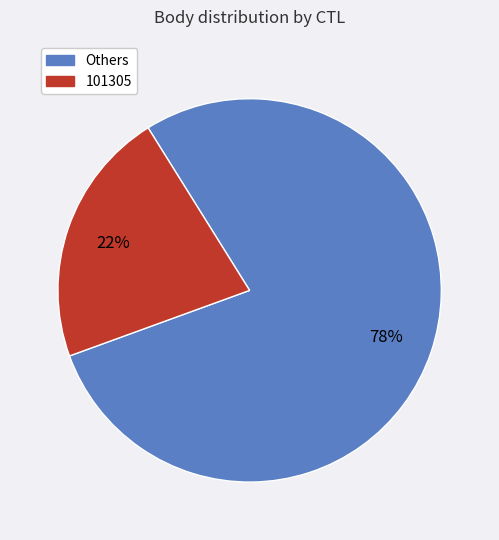

Does any single category account for the majority?

Yes